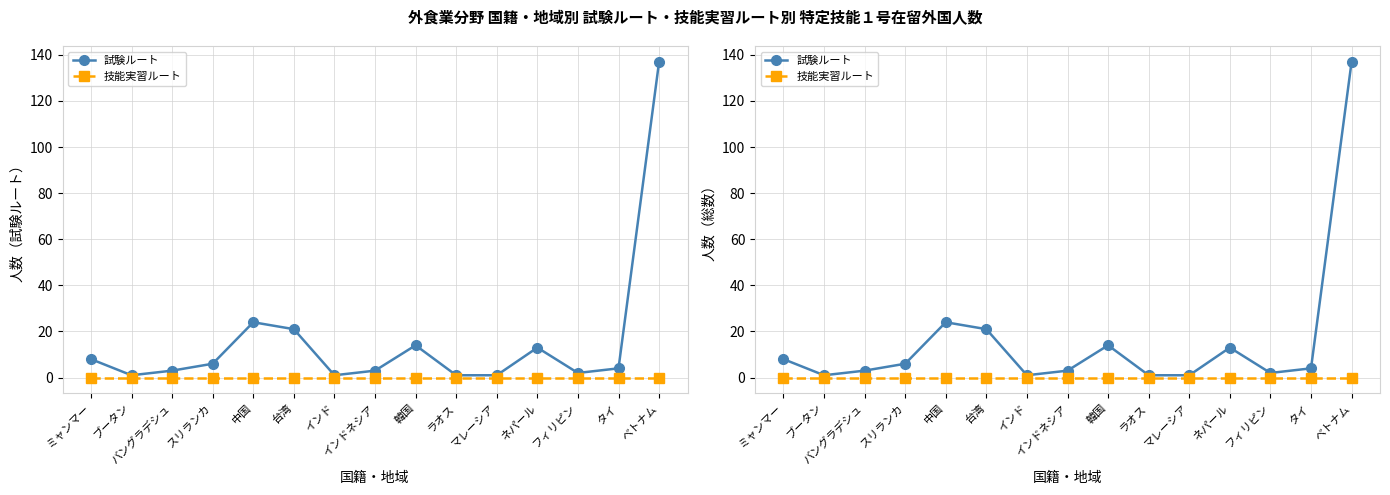

The 技能実習ルート series shows 0 at スリランカ. True or false?

True